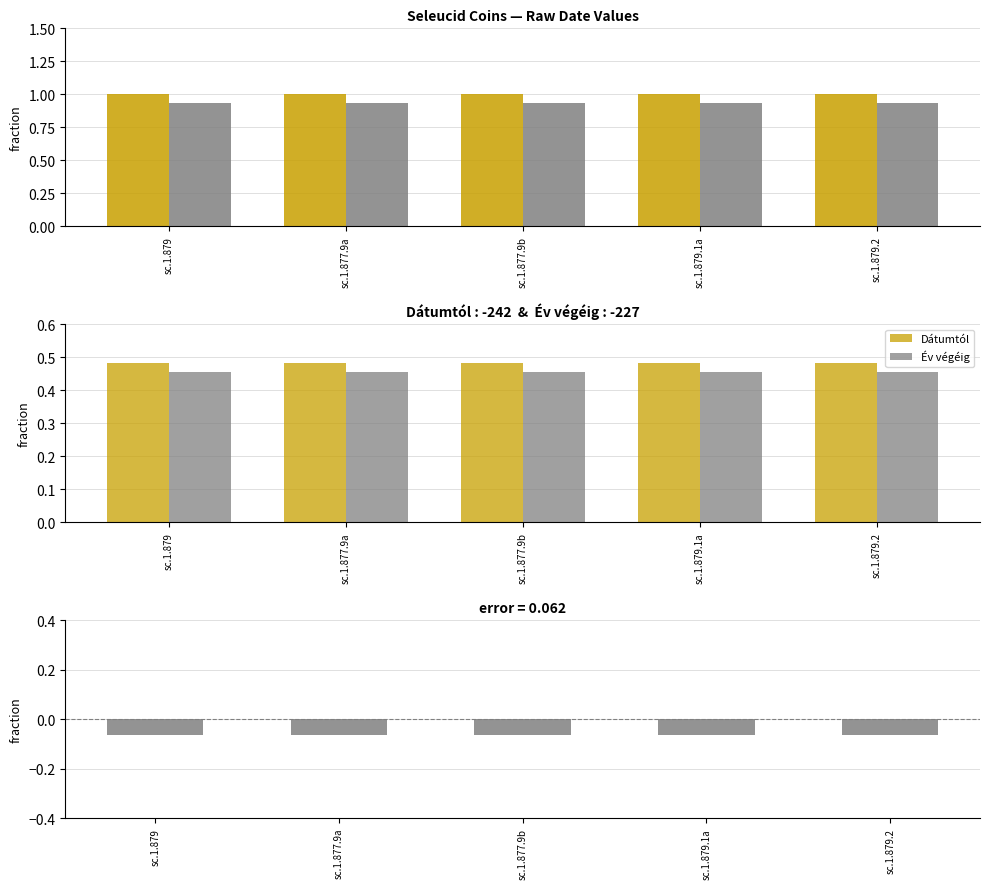

At sc.1.879.1a, list the series in order from smallest to largest.

Év végéig, Dátumtól